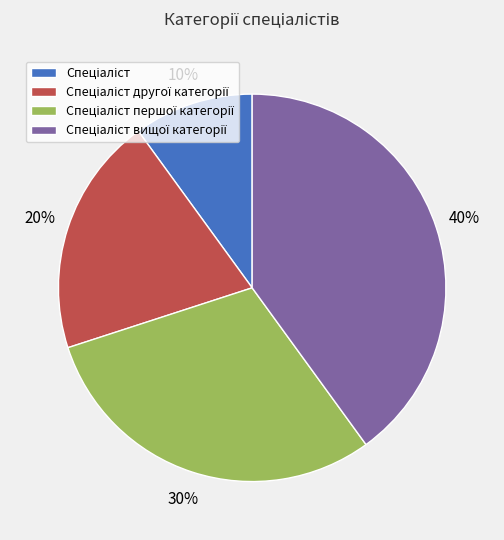

How many segments does this pie chart have?

4